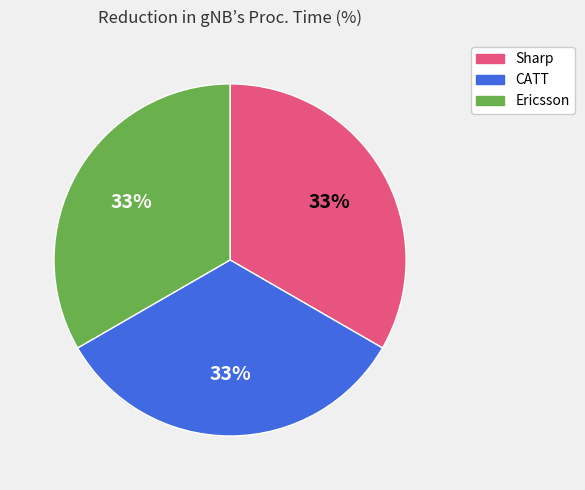

To the nearest percent, what is the combined percentage of CATT and Ericsson?

67%